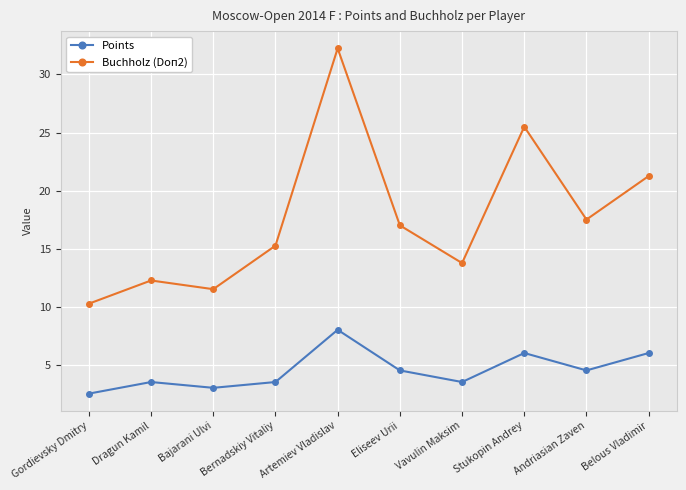

What is the value of the Buchholz (Doп2) point at the 8th from the left?

25.5